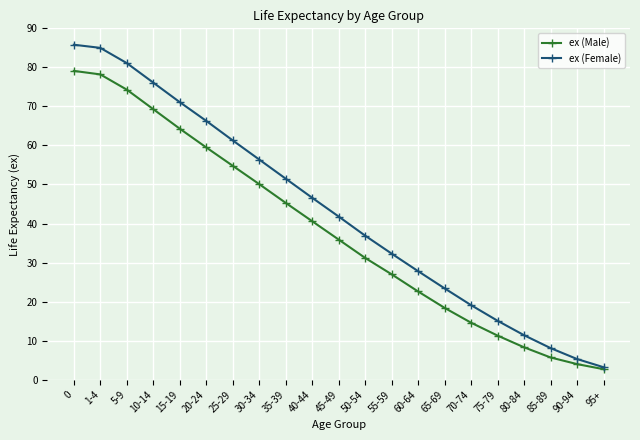

At which category does the chart reach its minimum across all series?

95+